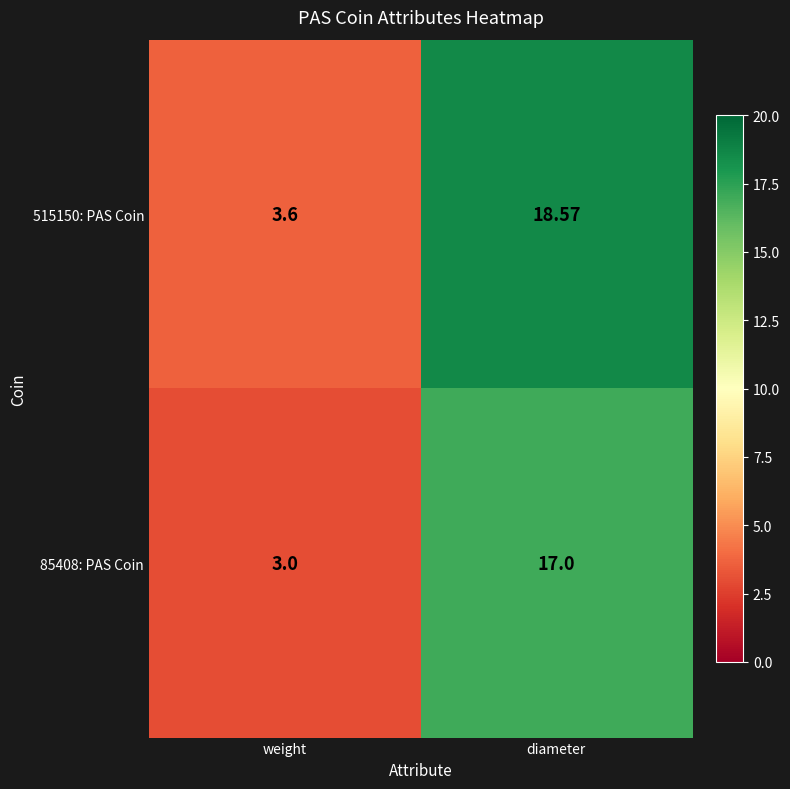

Which label corresponds to the smallest value in the chart?

weight